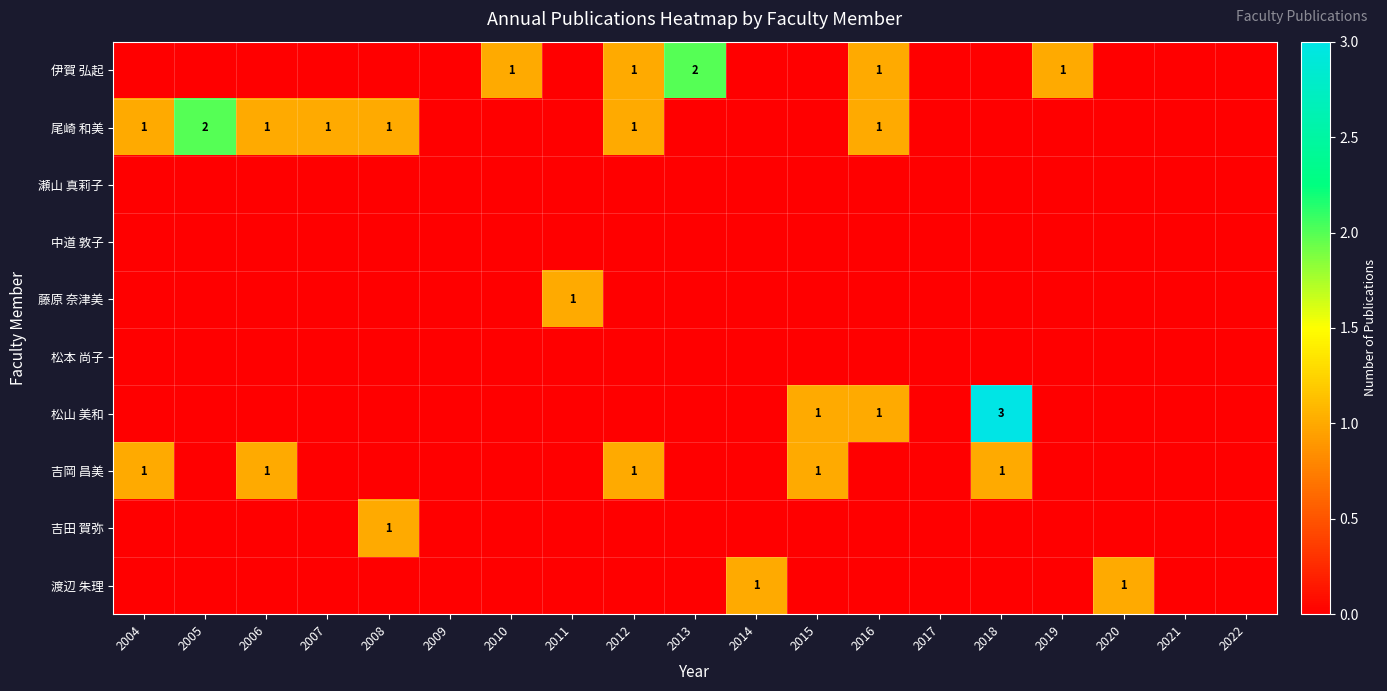

True or false: 瀬山 真莉子 has a value of 0 at 2016.

True